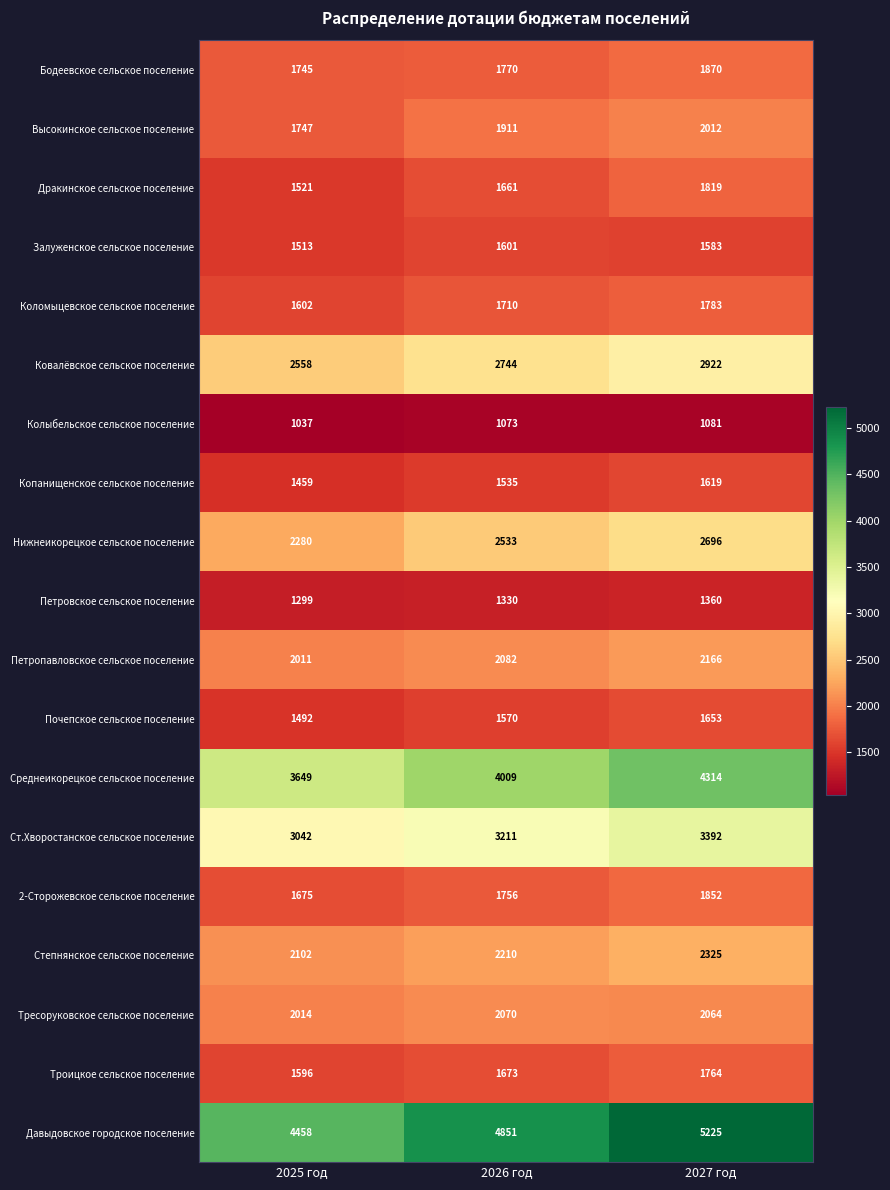

What is the total value across all series at 2026 год?

41300